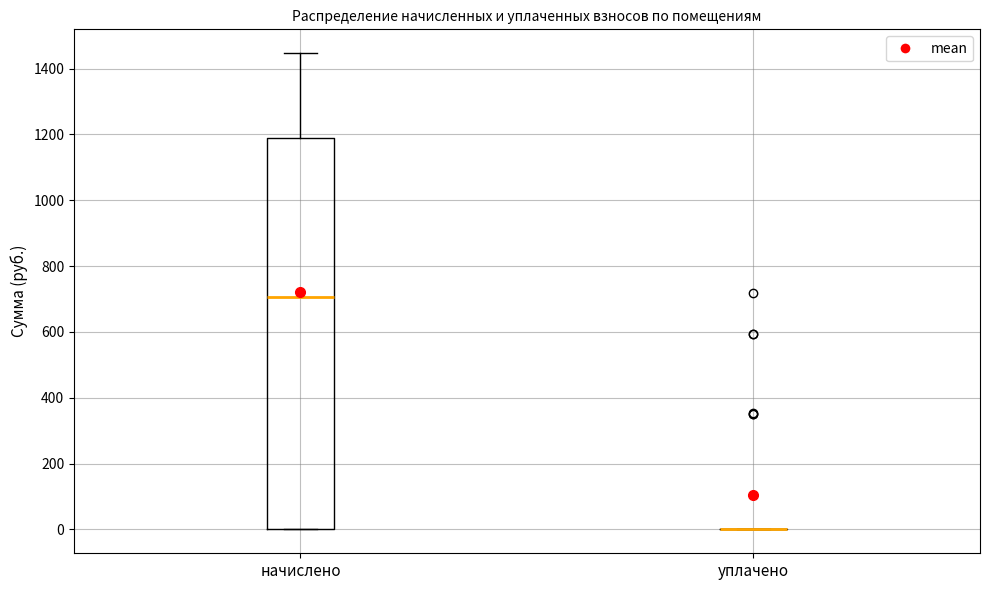

Reading left to right, read every box against the y-axis: the position of its median line, the range the box covers, and the ends of its whiskers. The values are not printed on the chart, so give them approximately, as read against the axis.

начислено: median 700, box 0 to 1180, whiskers 0 to 1440
уплачено: box collapsed to a line at 0, whiskers 0 to 0